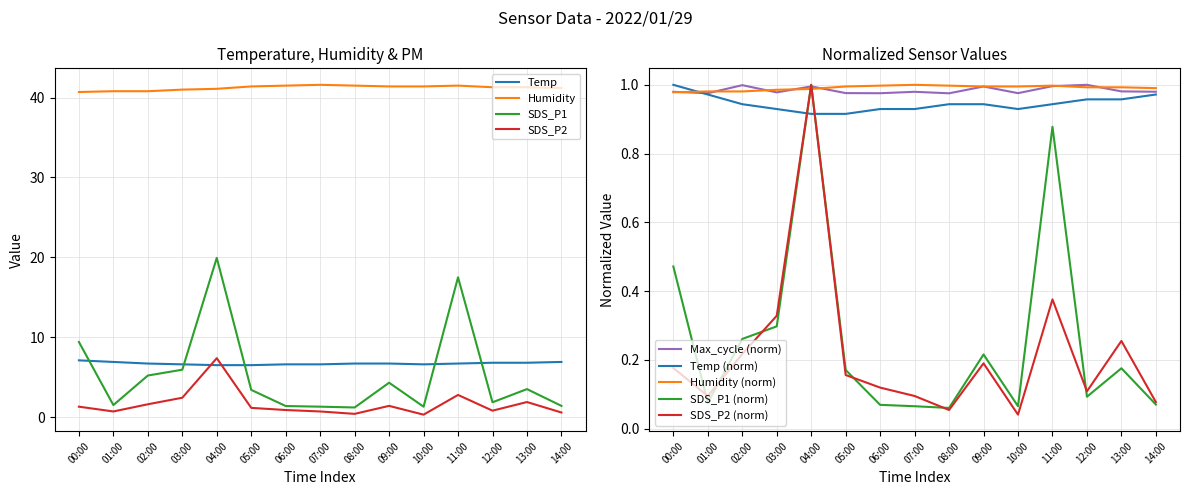

What is the maximum value shown in the chart?

41.6